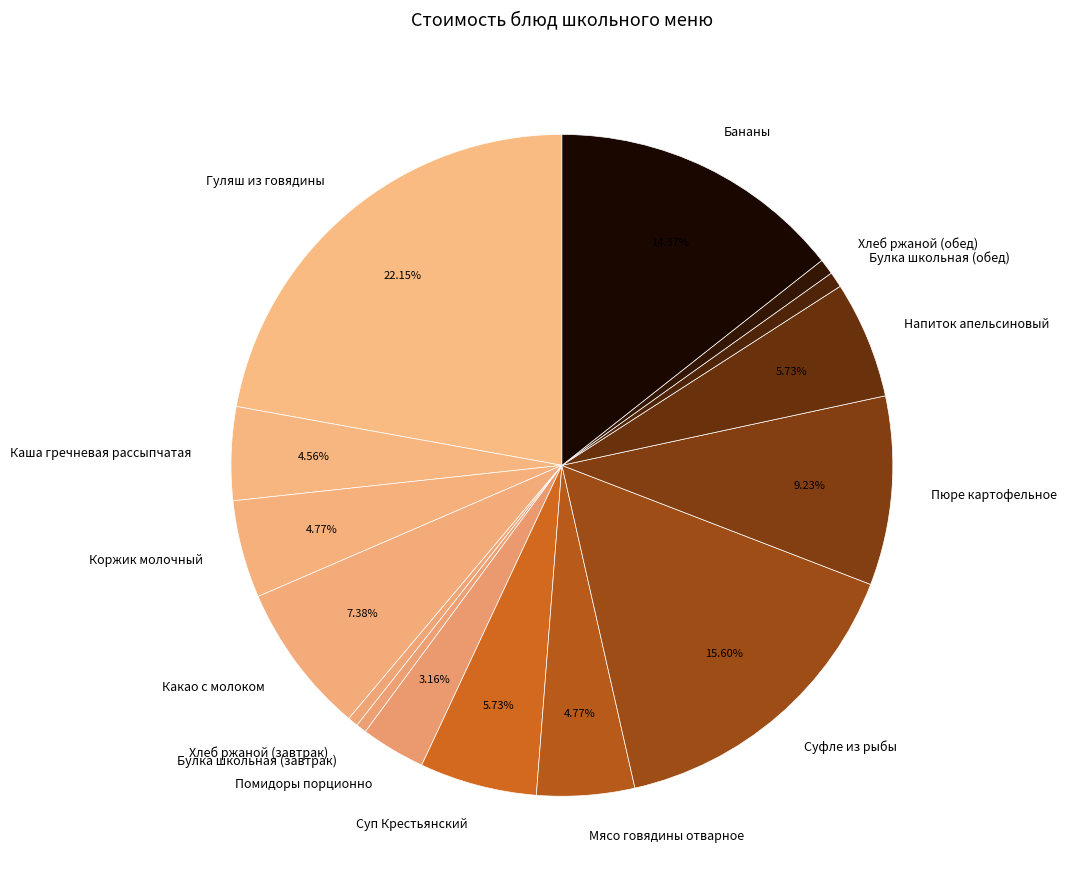

Is there any slice that represents more than half of the pie?

No